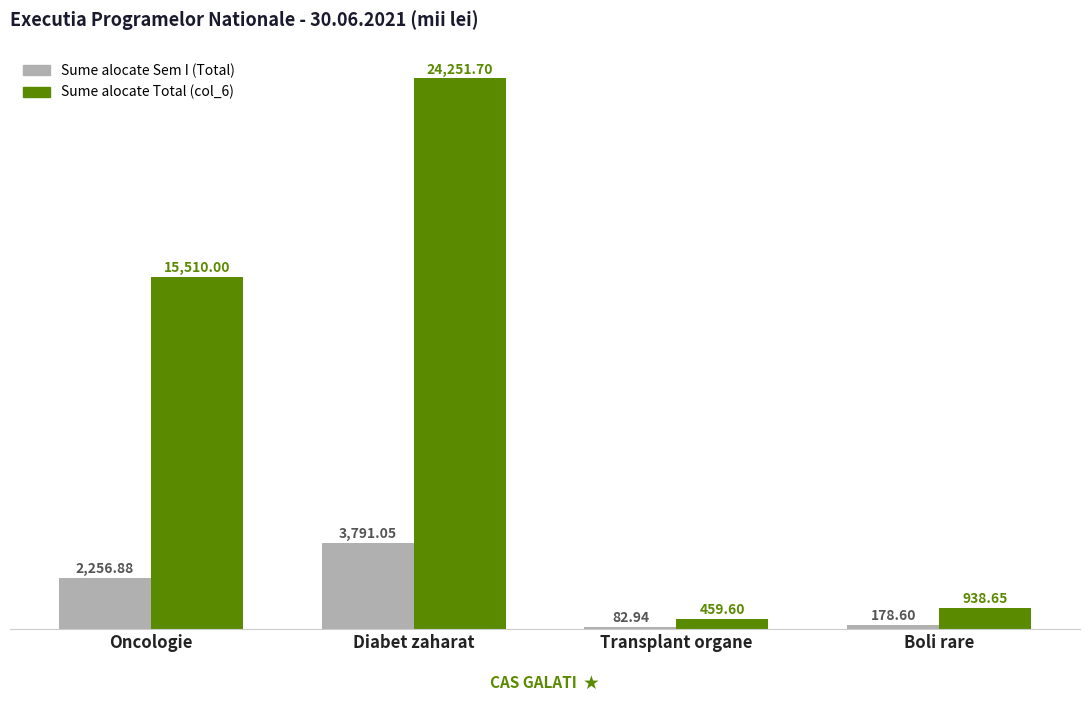

How many bars are there in total?

8